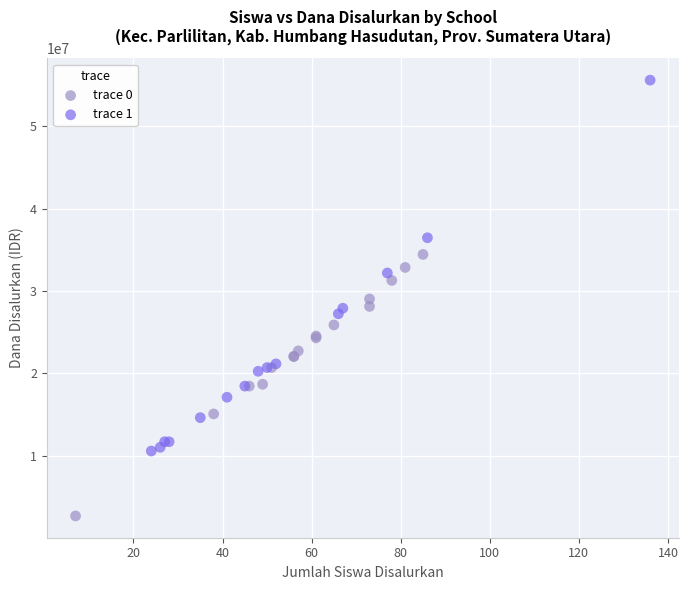

Which series has the widest spread of Y values?

trace 1